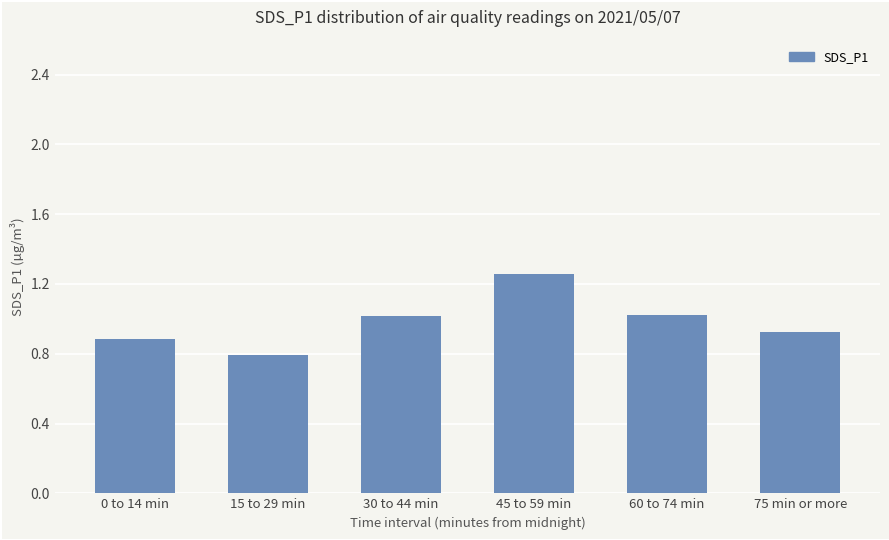

Which category has the lowest value across all series?

15 to 29 min